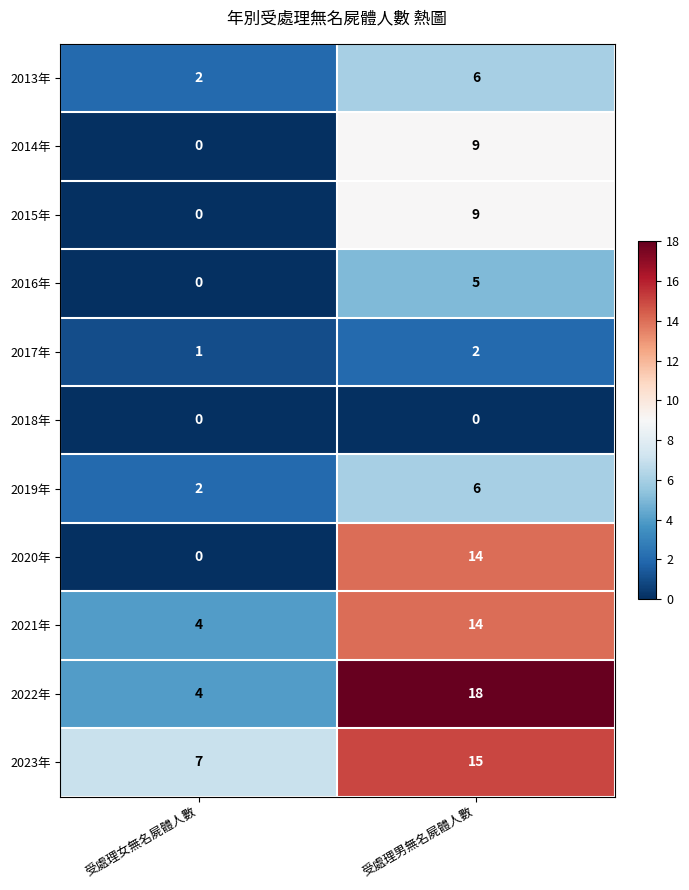

At how many categories does at least one series exceed 5?

2